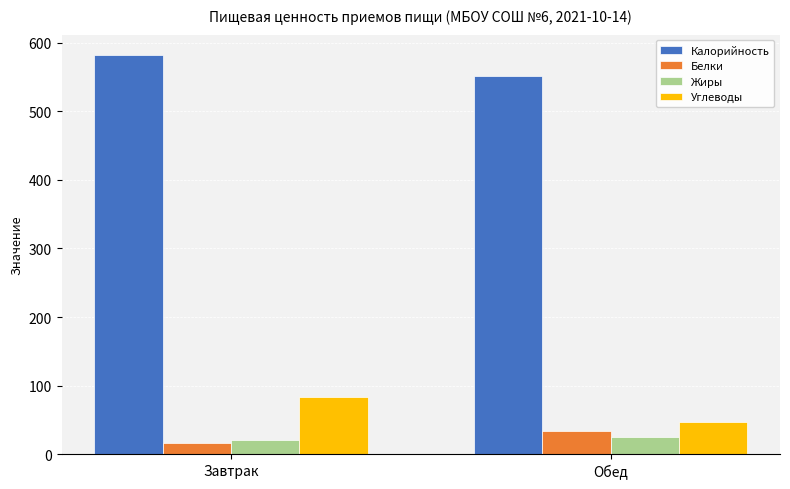

Reading left to right, extract all data points from this chart.

Калорийность: Завтрак=582.6	Обед=551.4
Белки: Завтрак=15.7	Обед=33.6
Жиры: Завтрак=20.3	Обед=25.6
Углеводы: Завтрак=83.9	Обед=47.3